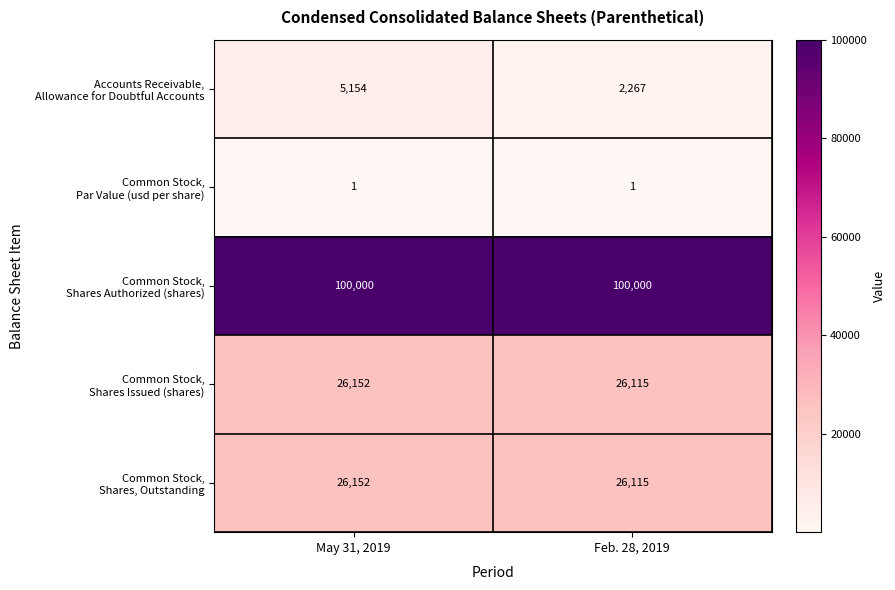

What is the total value across all series at Feb. 28, 2019?

154498